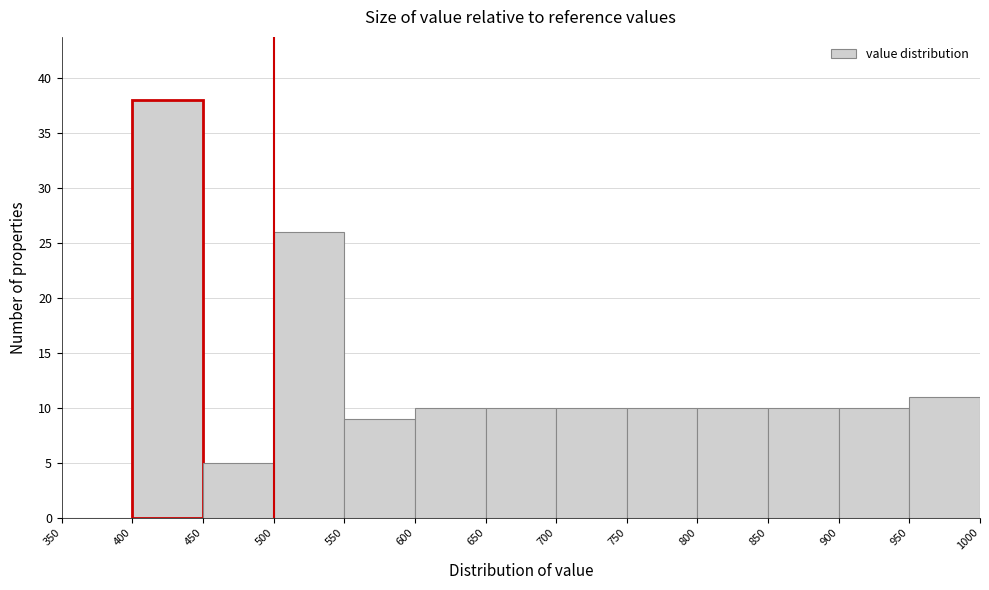

Reading left to right, transcribe this chart: for each bar, give the range it covers on the x-axis and its height. The values are not printed on the chart, so give them approximately, as read against the axis.

350 to 400: 0
400 to 450: 38
450 to 500: 5
500 to 550: 26
550 to 600: 9
600 to 650: 10
650 to 700: 10
700 to 750: 10
750 to 800: 10
800 to 850: 10
850 to 900: 10
900 to 950: 10
950 to 1000: 11